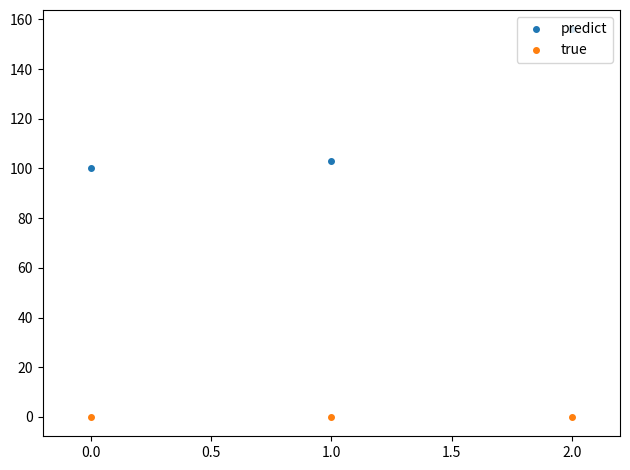

List the series in order of their overall mean, highest first.

predict, true